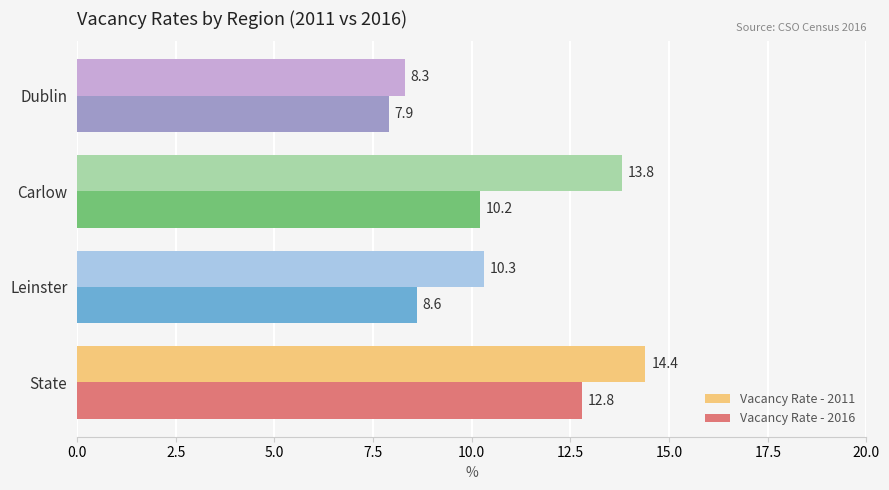

At how many categories does at least one series exceed 10?

3